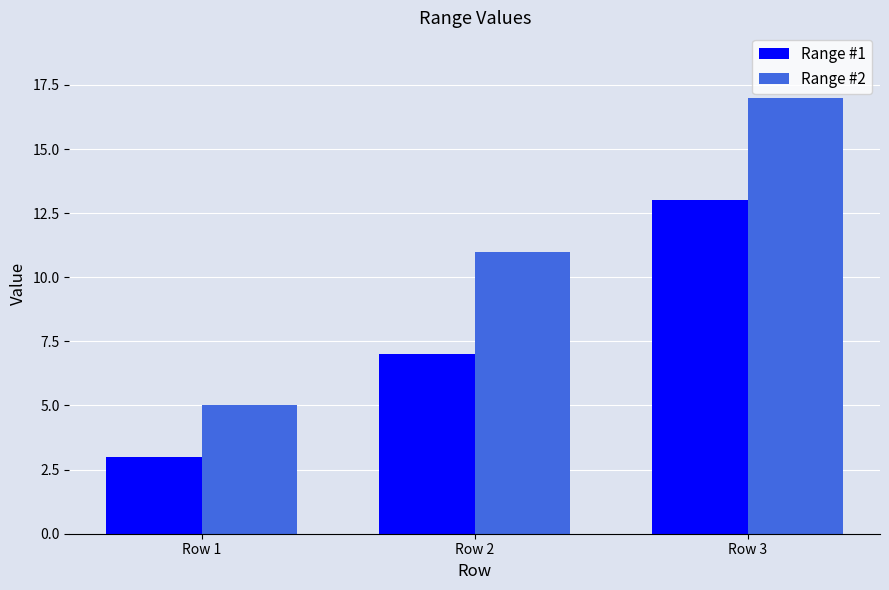

Reading left to right, extract all data points from this chart.

Range #1: Row 1=3	Row 2=7	Row 3=13
Range #2: Row 1=5	Row 2=11	Row 3=17